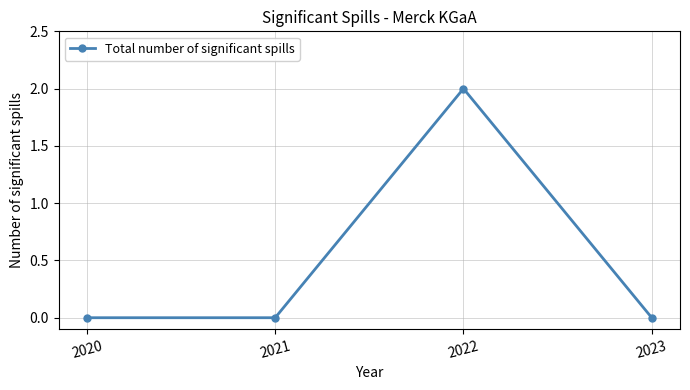

What is the change in value from 2020 to 2022?

+2